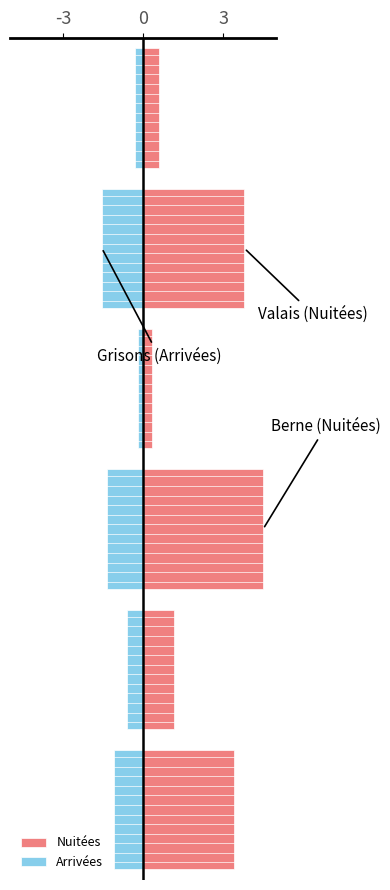

What is the value of the Arrivées bar at the 3rd from the left?

-0.2